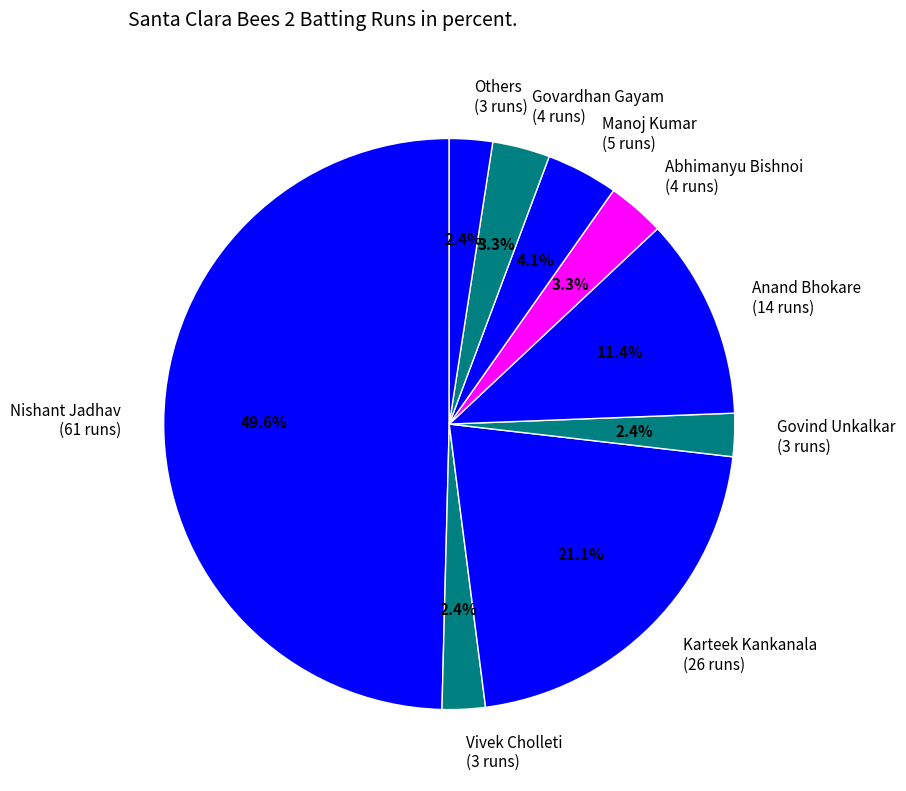

Which category has the biggest portion of the pie?

Nishant Jadhav (61 runs)